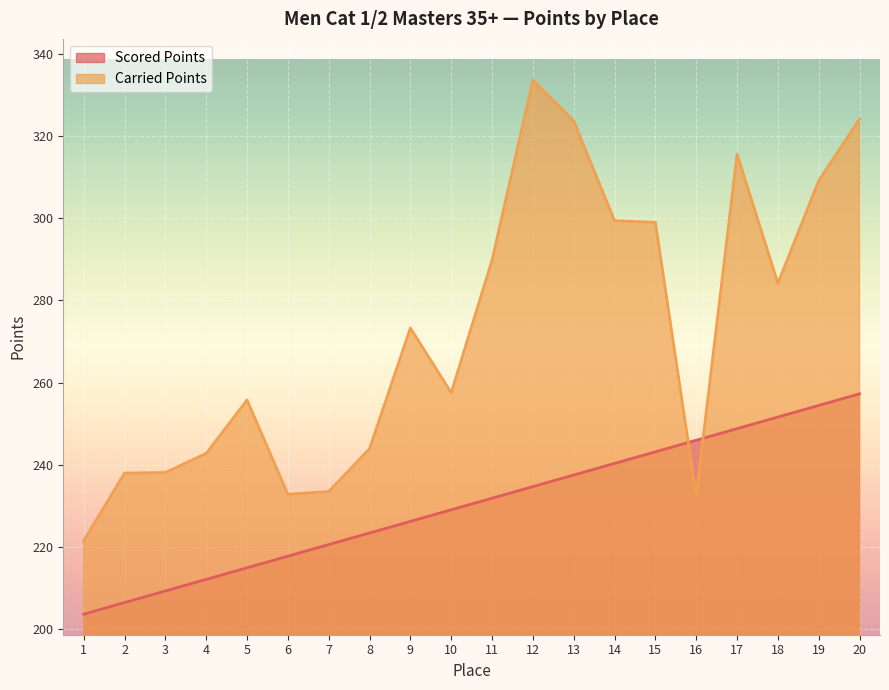

What is the sum of all Carried Points values?

5447.8